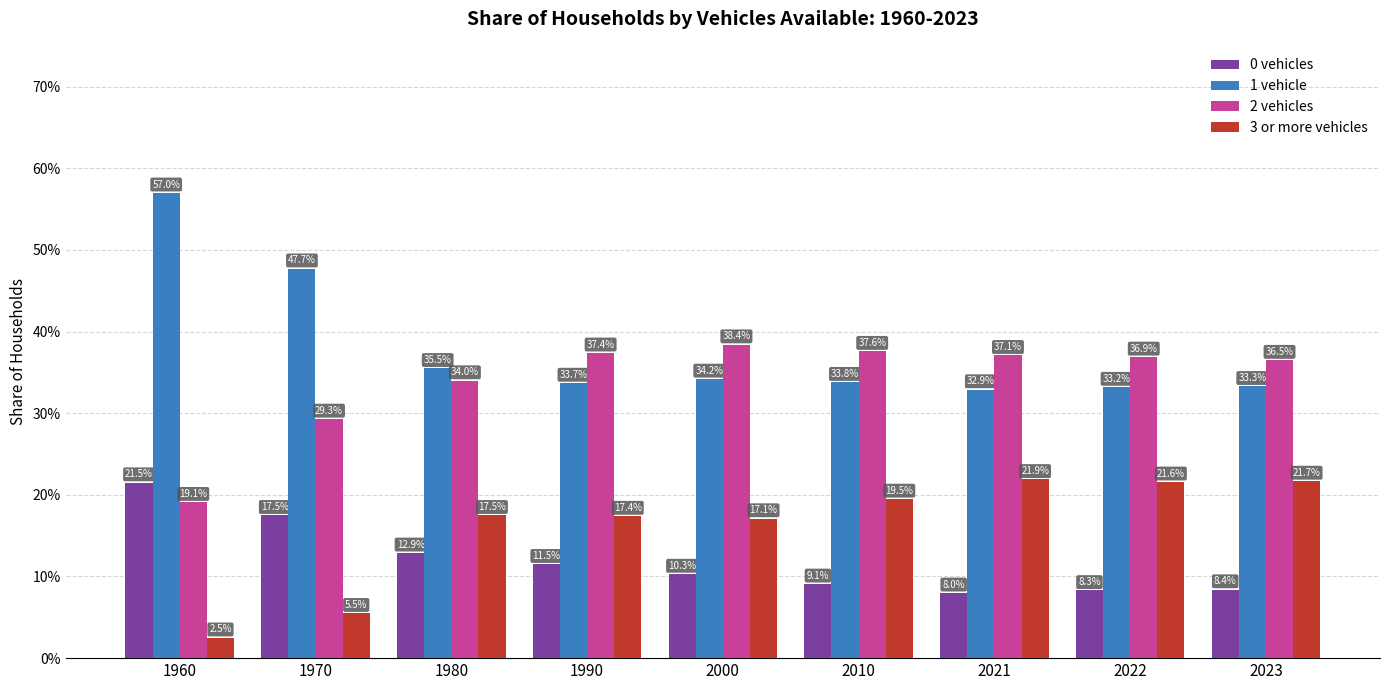

Rank the categories by 1 vehicle value from lowest to highest.

2021, 2022, 2023, 1990, 2010, 2000, 1980, 1970, 1960